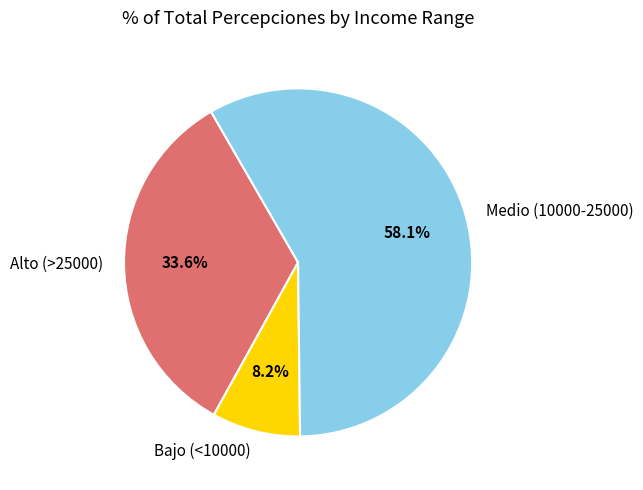

Does Medio (10000-25000) represent more than half of the total?

Yes